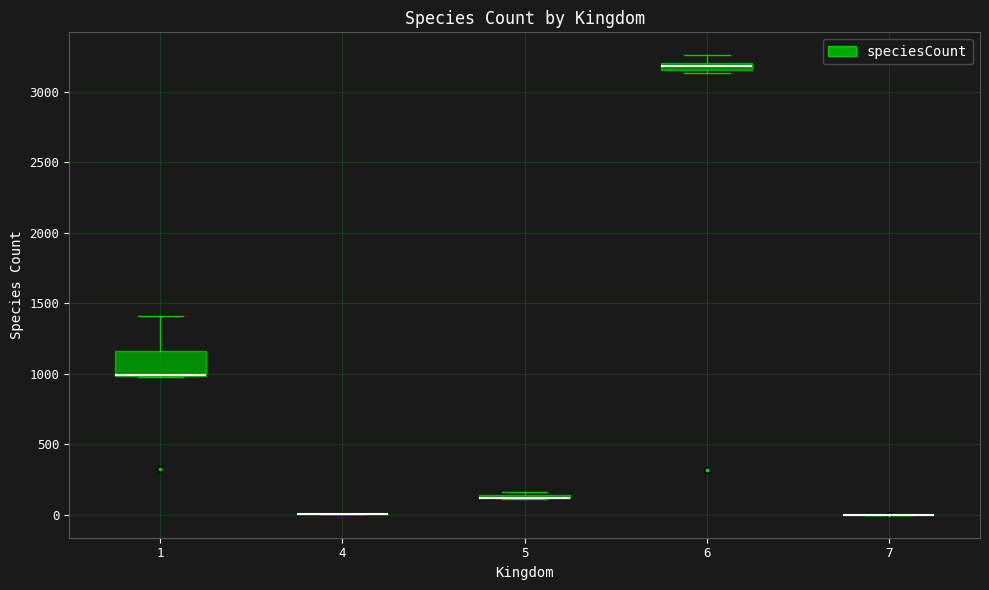

Which box is the tallest, from its lower edge to its upper edge?

1